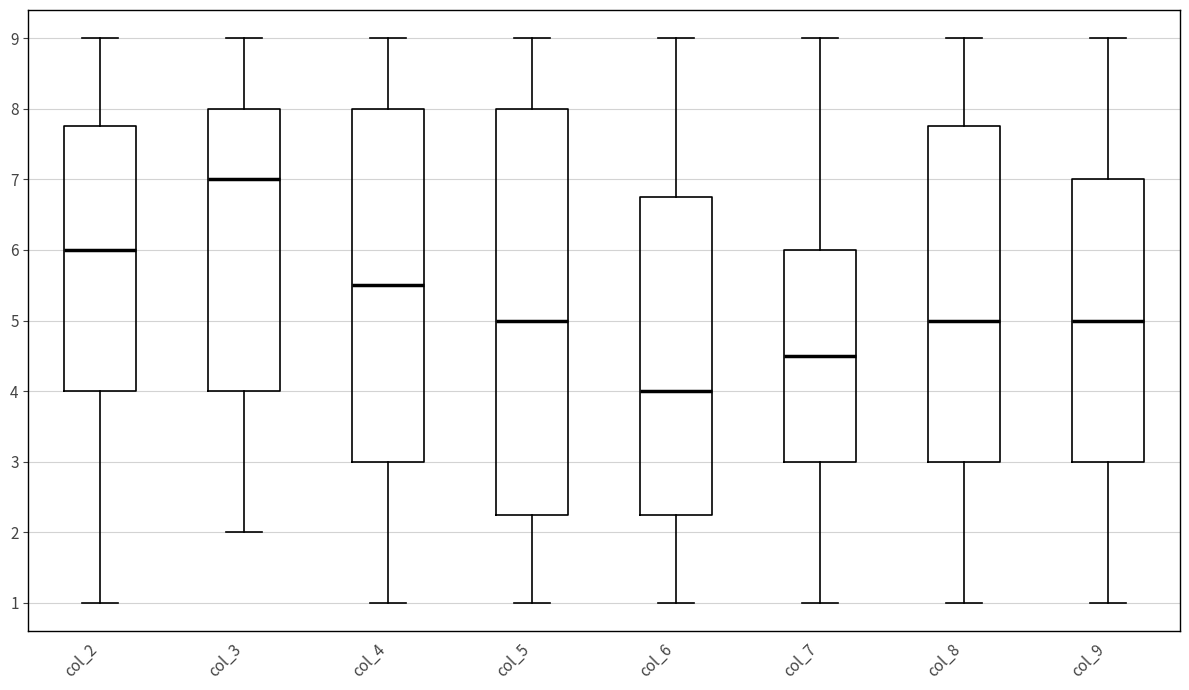

Where is the lower edge of the box for col_6 on the y-axis? The values are not printed on the chart, so give them approximately, as read against the axis.

2.3